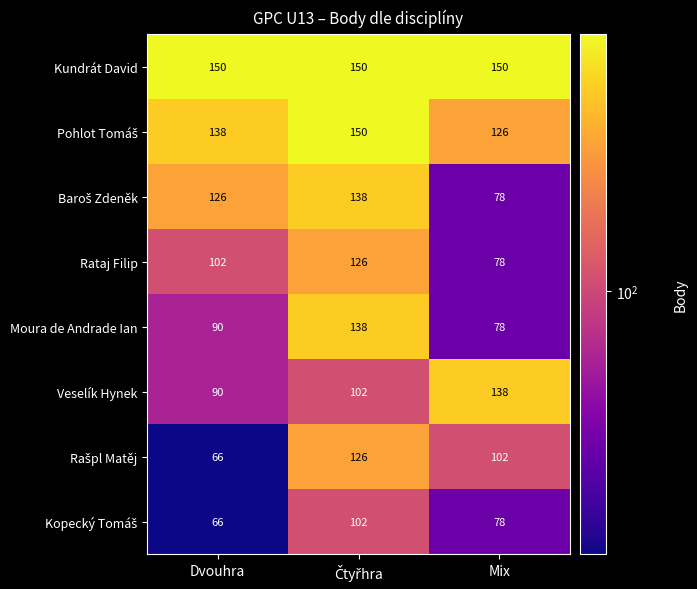

At how many categories does at least one series exceed 67?

3